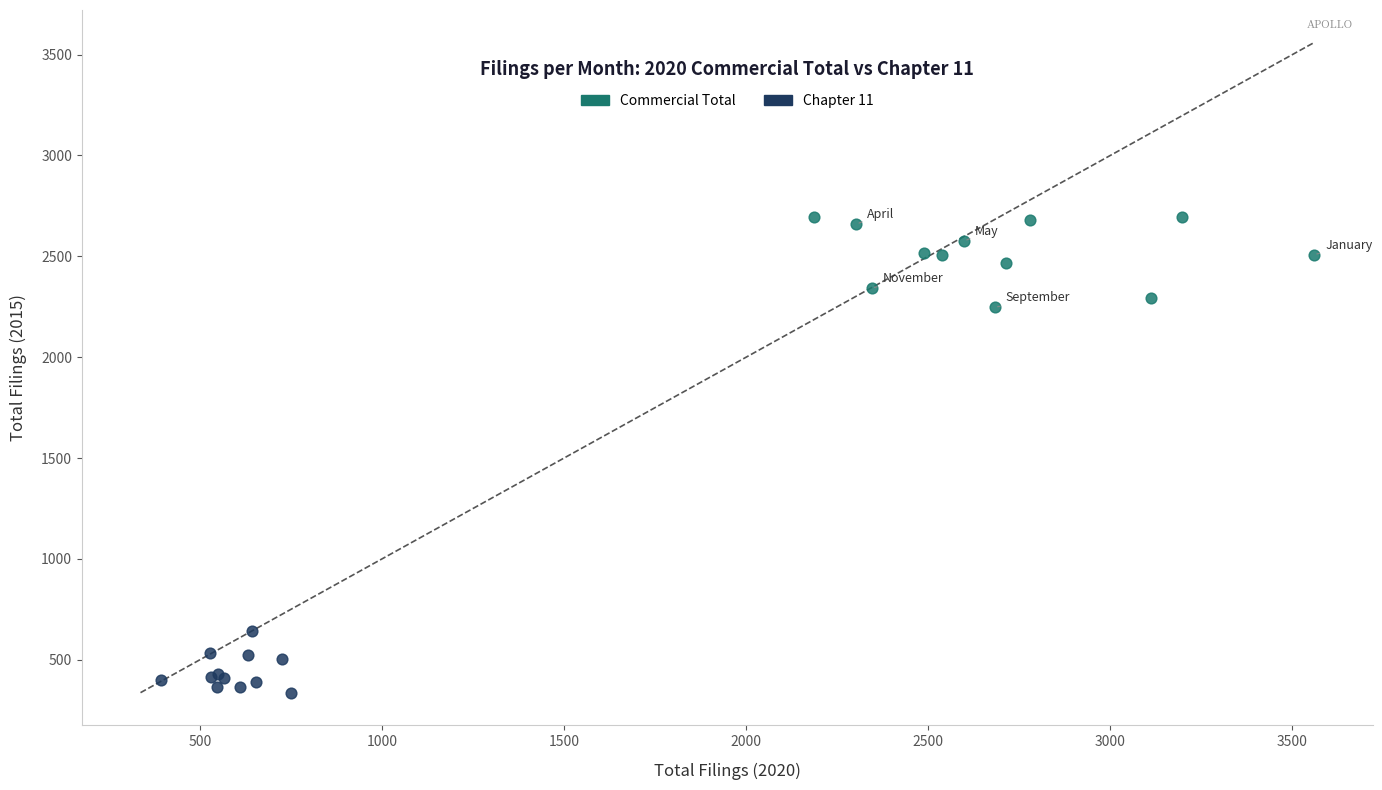

Which series reaches the minimum Y coordinate?

Chapter 11